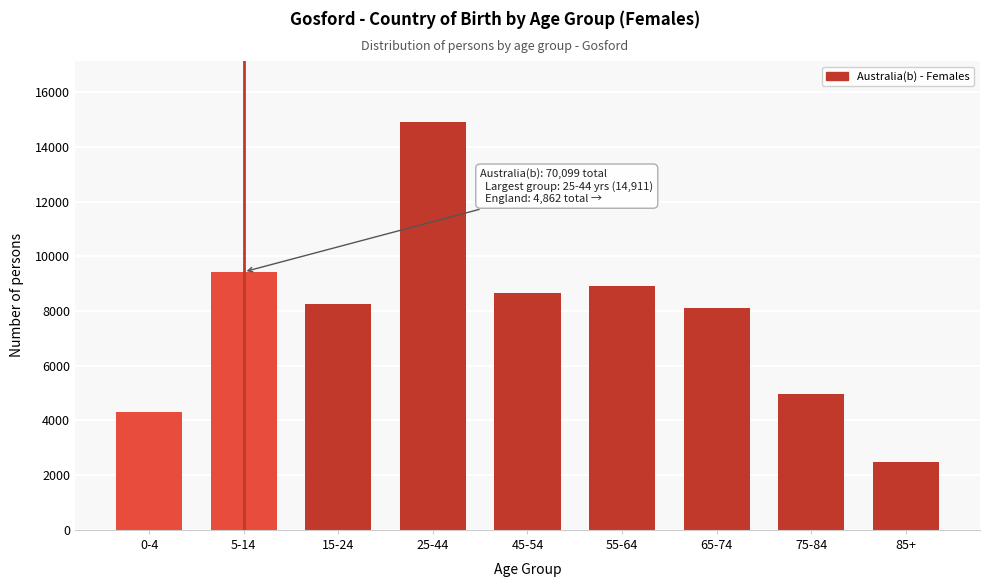

Reading left to right, transcribe all the data shown in this chart.

0-4=4310	5-14=9435	15-24=8253	25-44=14911	45-54=8671	55-64=8931	65-74=8106	75-84=4984	85+=2487